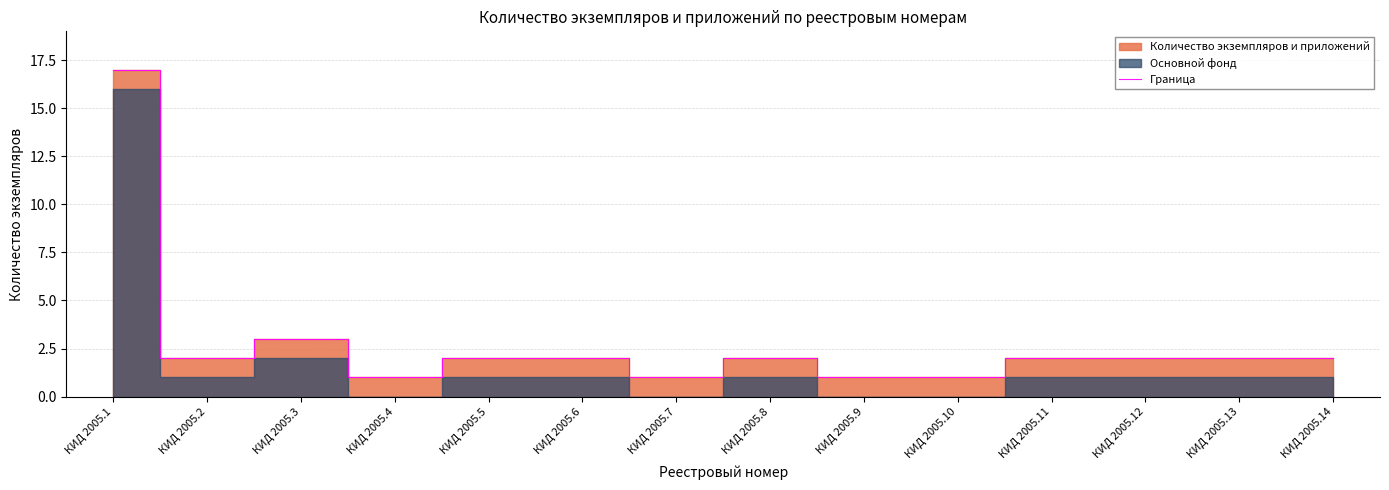

The value at КИД 2005.5 is 1. True or false?

False